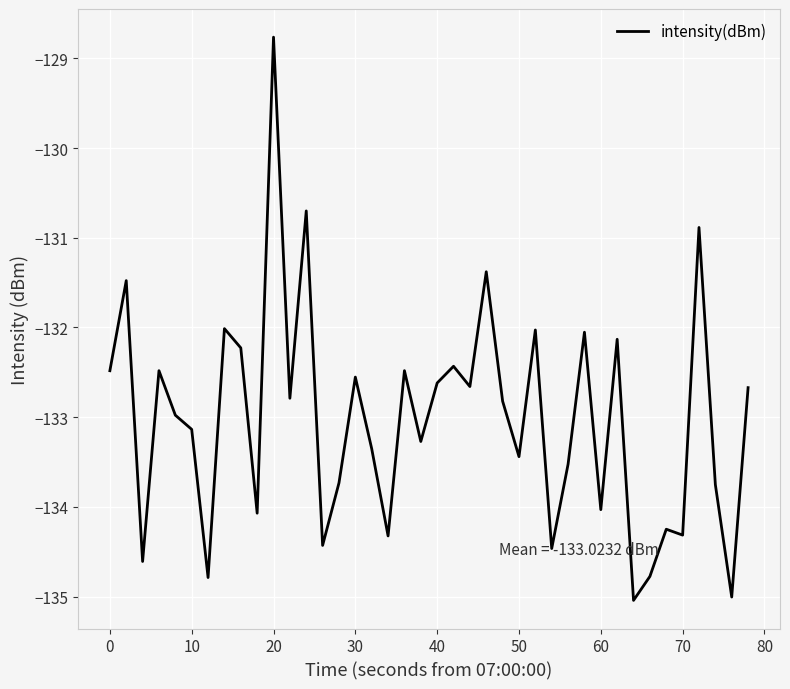

What is the smallest value displayed?

-135.0